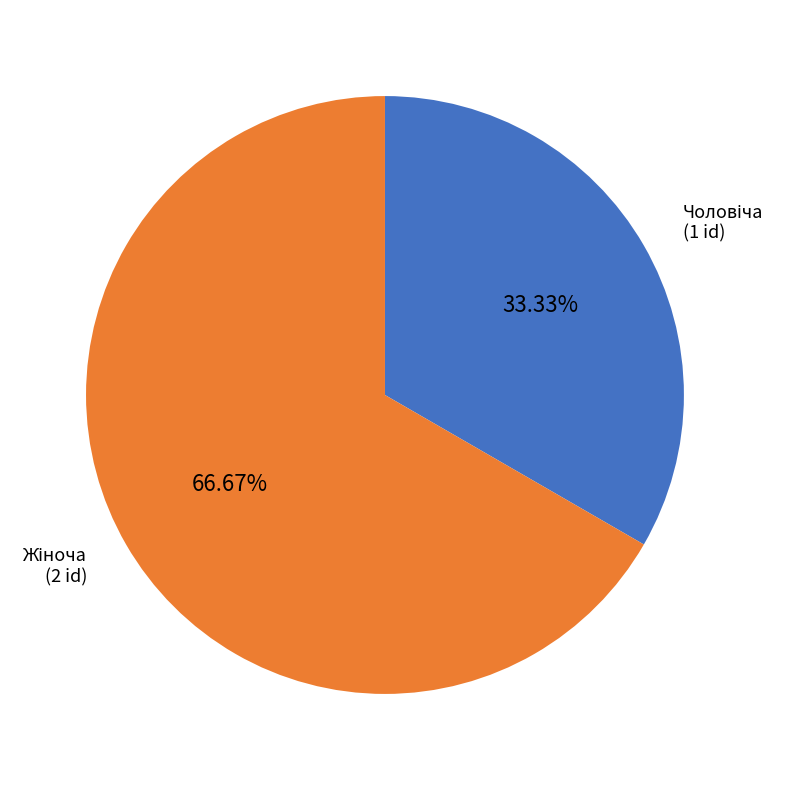

Is there any slice that represents more than half of the pie?

Yes